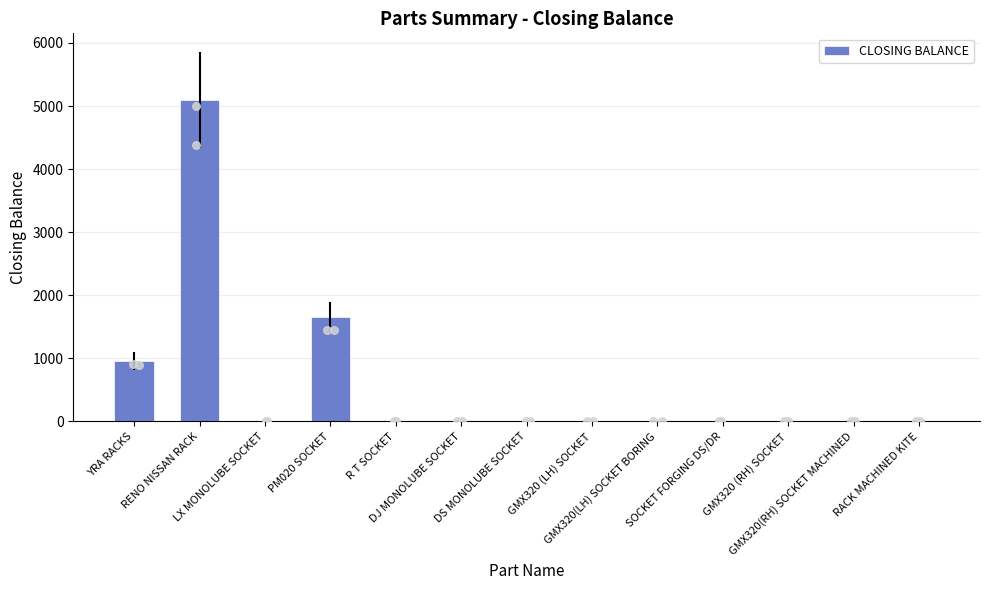

Between RACK MACHINED KITE and LX MONOLUBE SOCKET, which is larger?

RACK MACHINED KITE